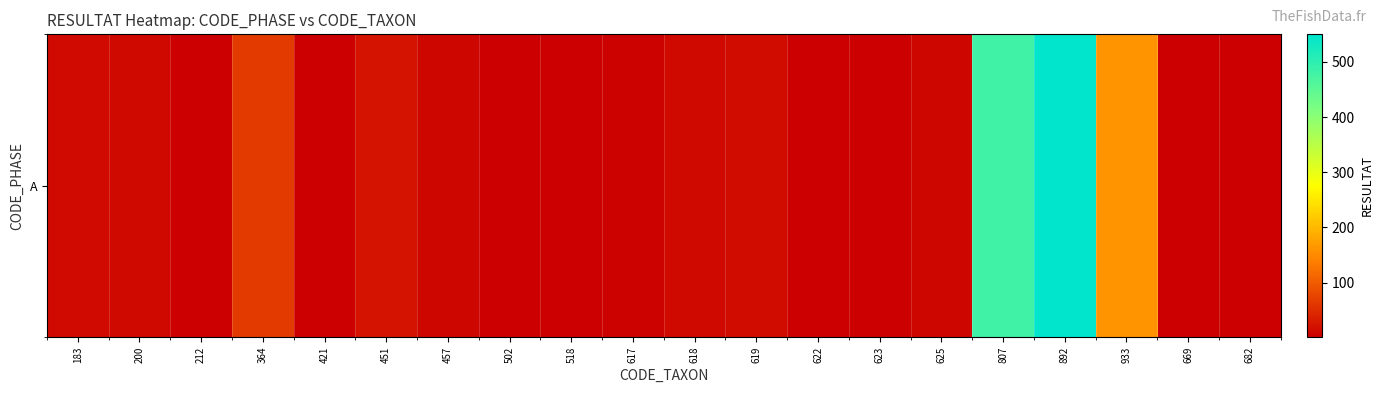

Rank the categories by value from lowest to highest.

212, 623, 669, 421, 518, 622, 682, 502, 617, 625, 457, 200, 618, 183, 619, 451, 364, 933, 807, 892